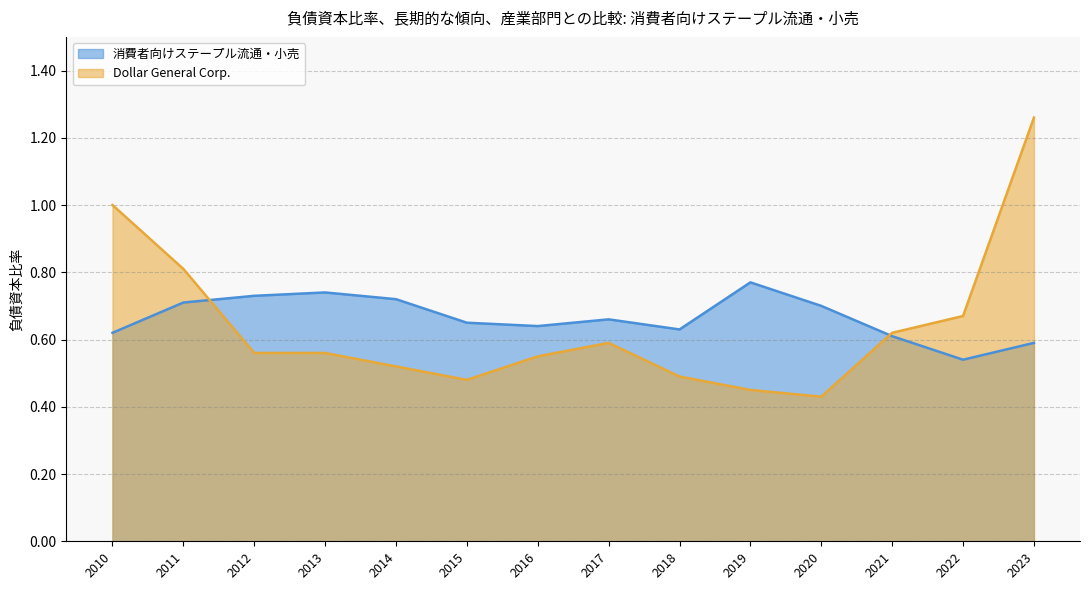

At which category is the sum across all series the highest?

2023